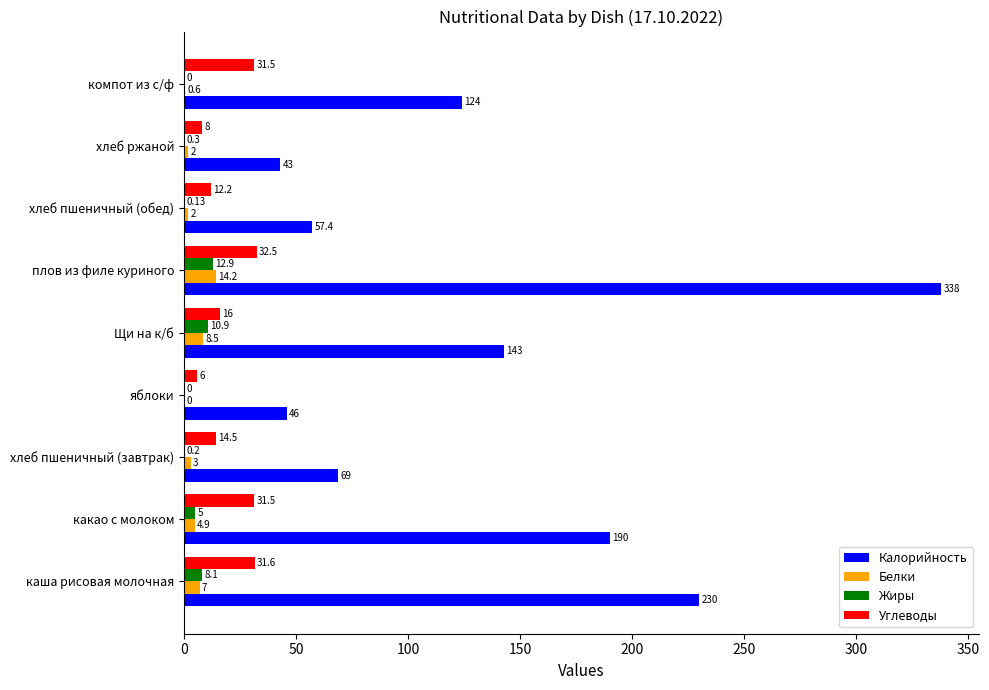

How many values in Жиры are above zero?

7